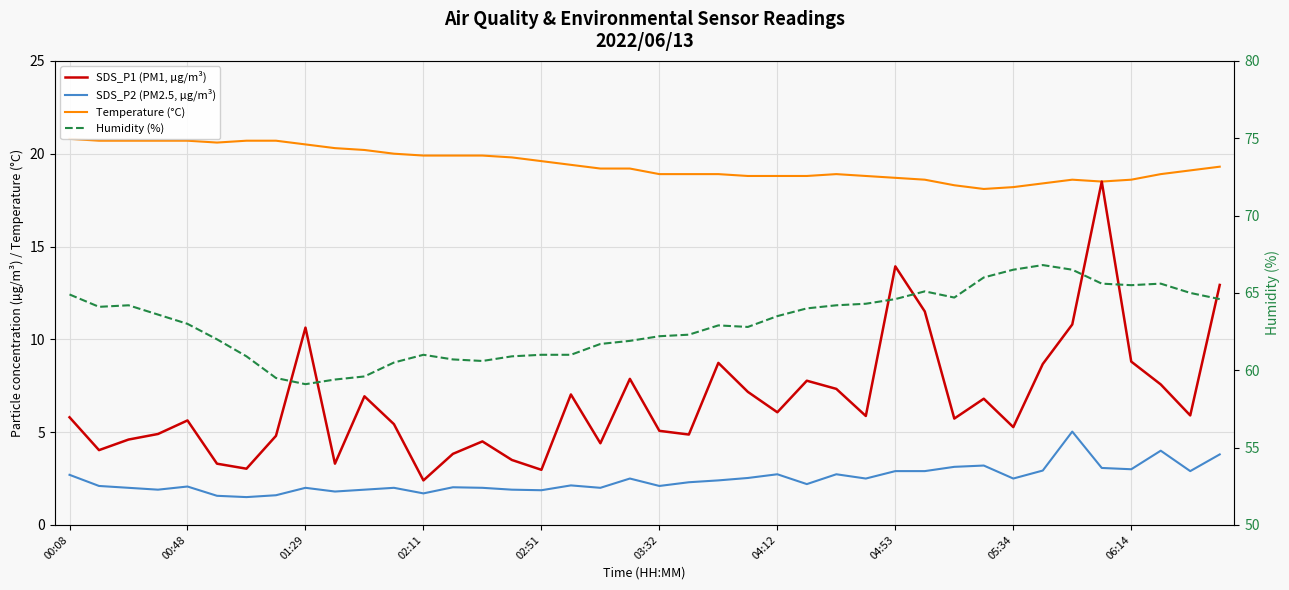

True or false: Temperature (°C) and Humidity (%) cross at least once.

False